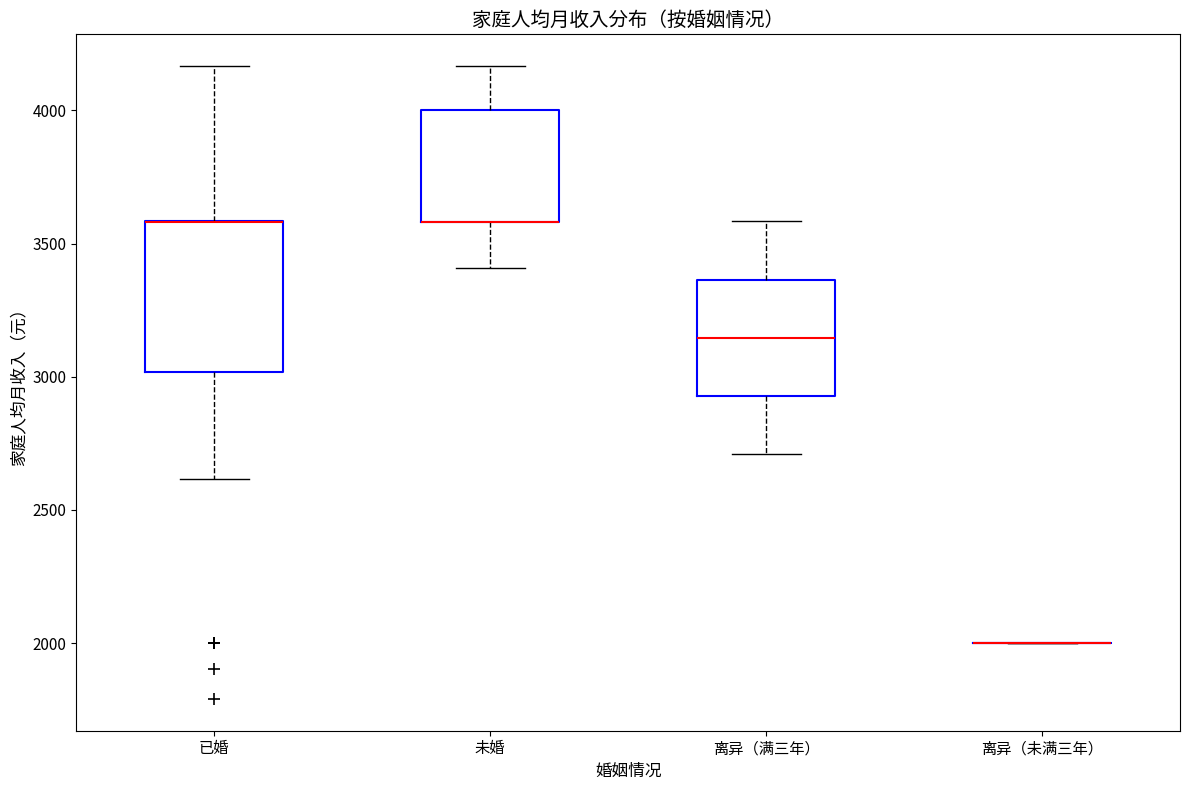

Which box is the tallest, from its lower edge to its upper edge?

已婚